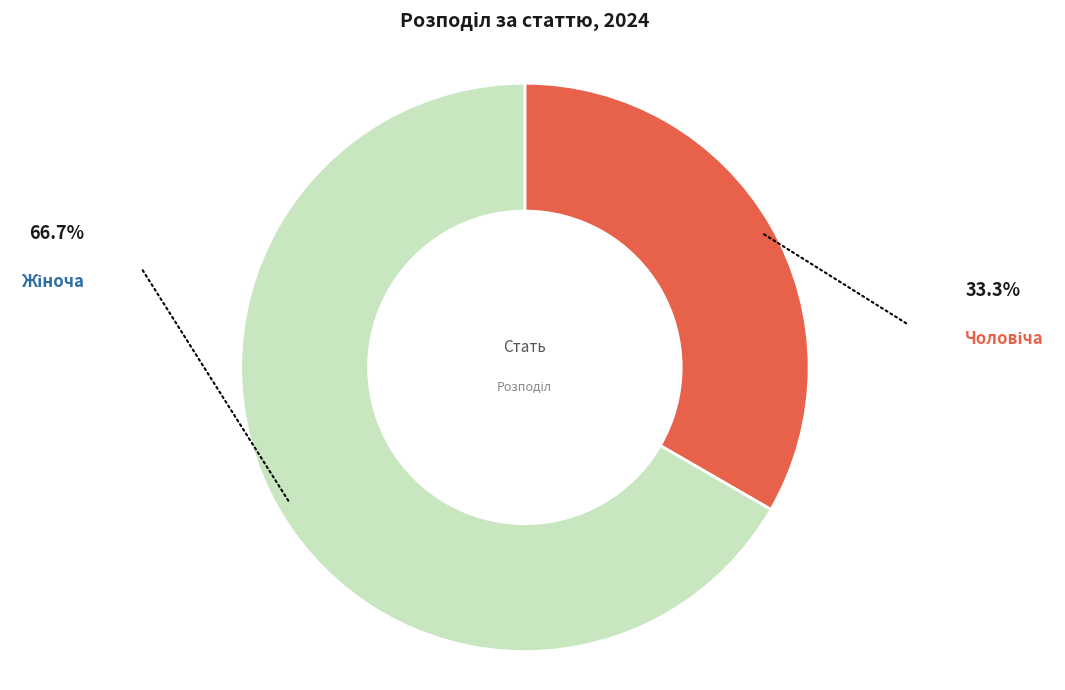

Is there a majority slice in this chart?

Yes